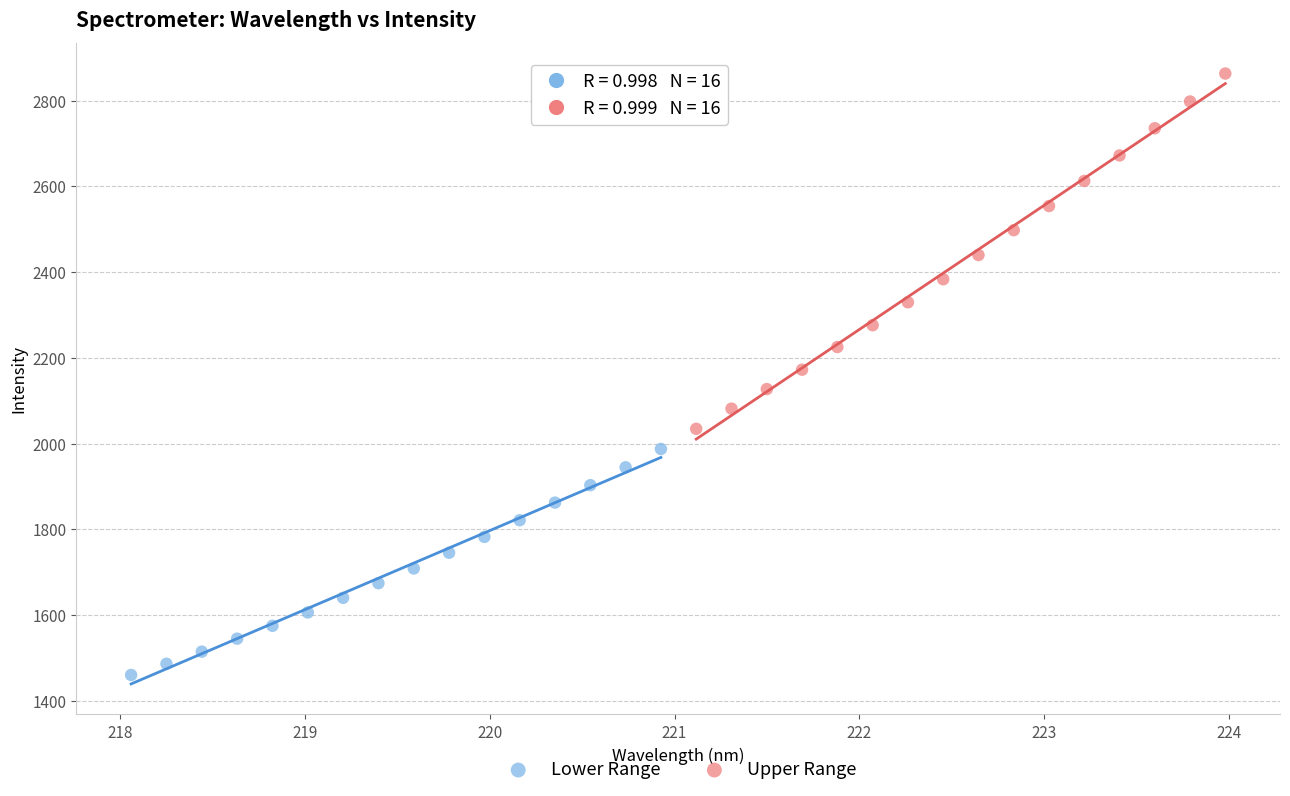

Which series has the largest Y range (max minus min)?

Upper Range